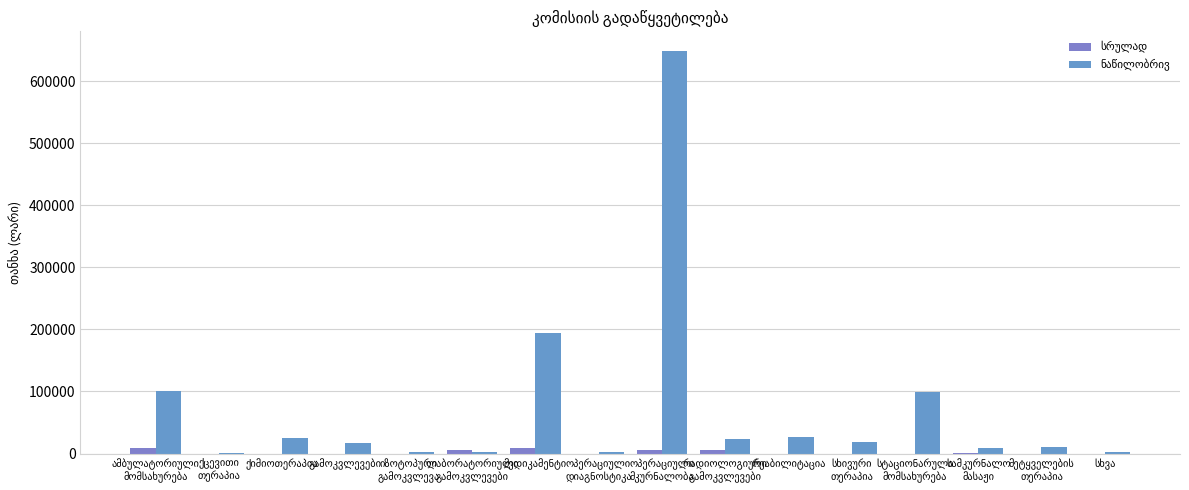

Rank the series at ამბულატორიული
მომსახურება from lowest to highest value.

სრულად, ნაწილობრივ